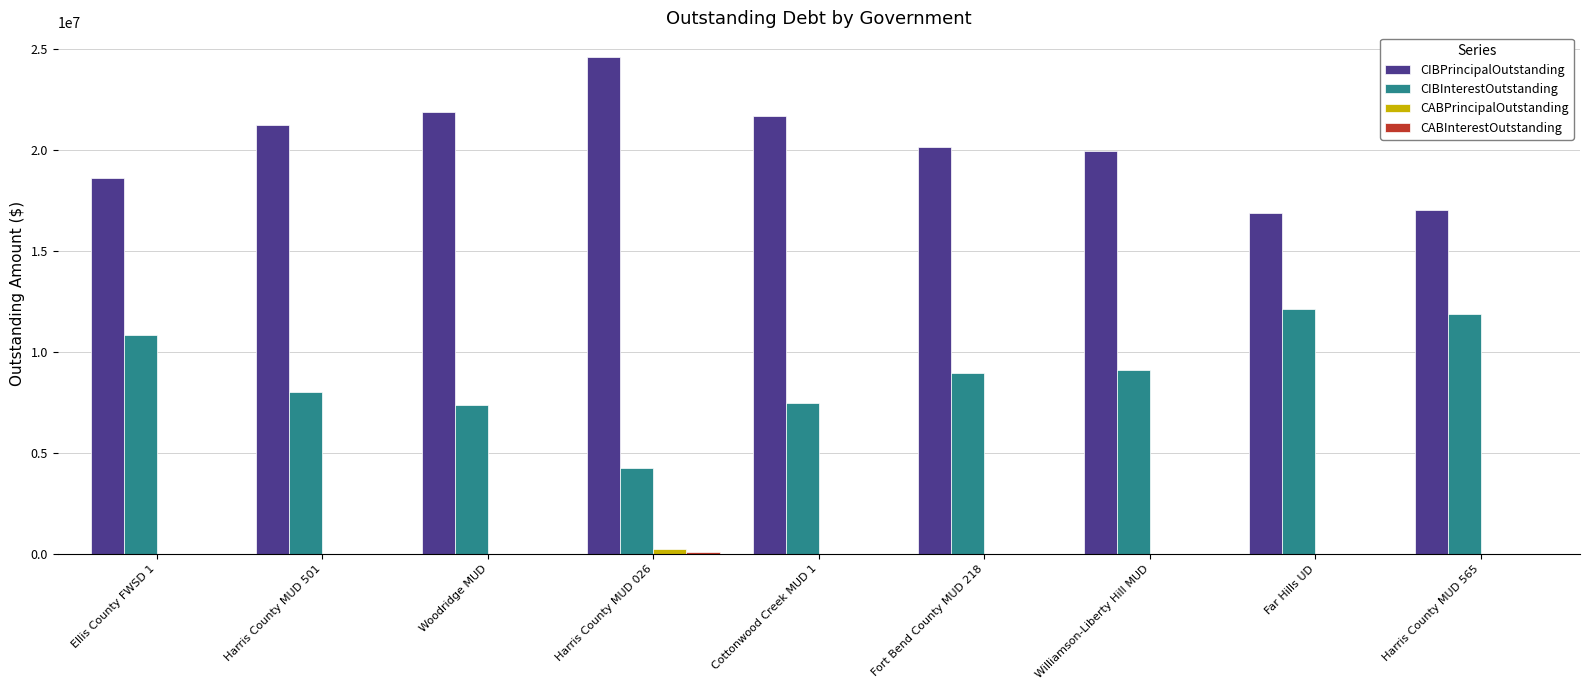

What is the greatest value displayed?

24615000.0